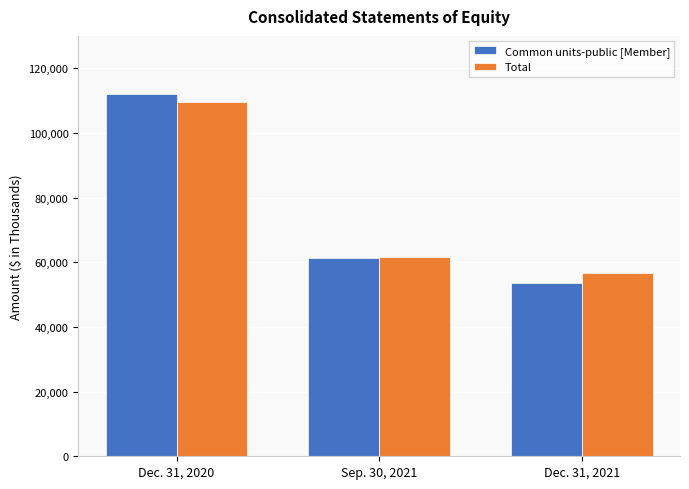

How many groups of bars are there?

3